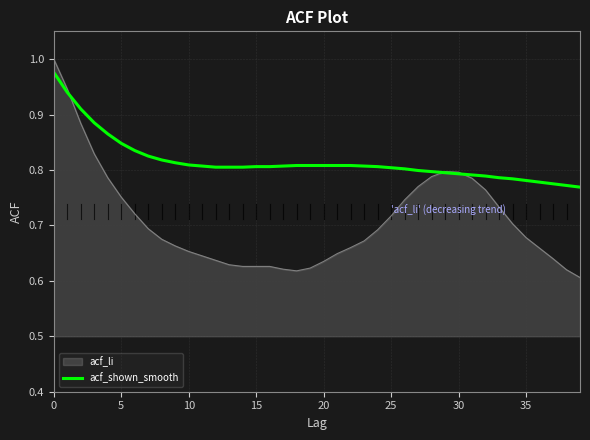

Rank the series by their average value, from lowest to highest.

acf_li, acf_shown_smooth